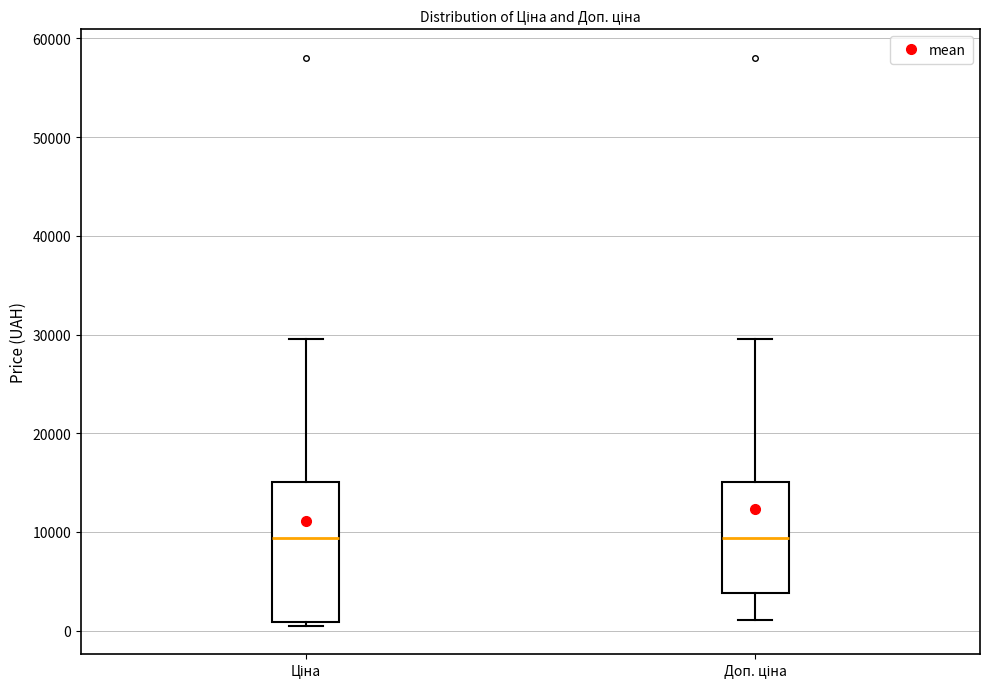

Where does the upper whisker of the box for Ціна end on the y-axis? The values are not printed on the chart, so give them approximately, as read against the axis.

30000